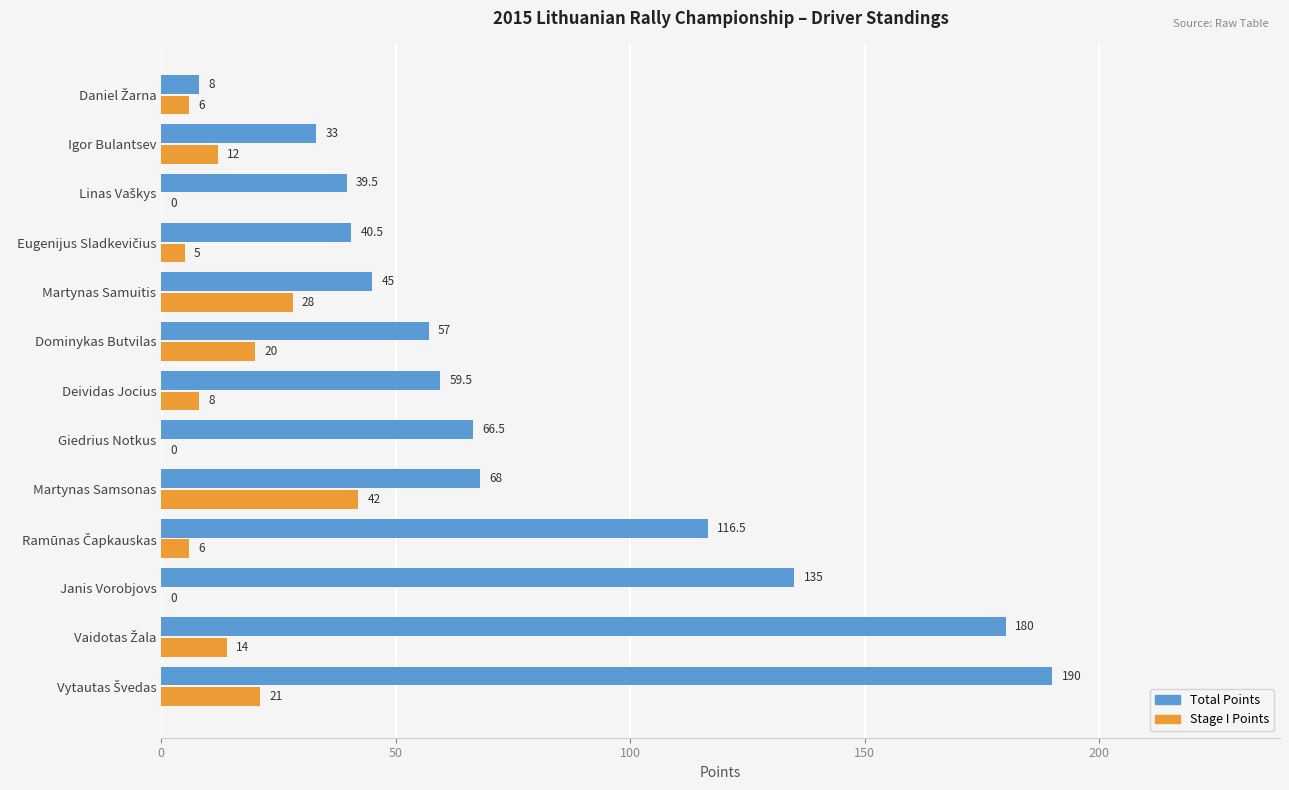

What is the highest value of the Total Points series?

190.0